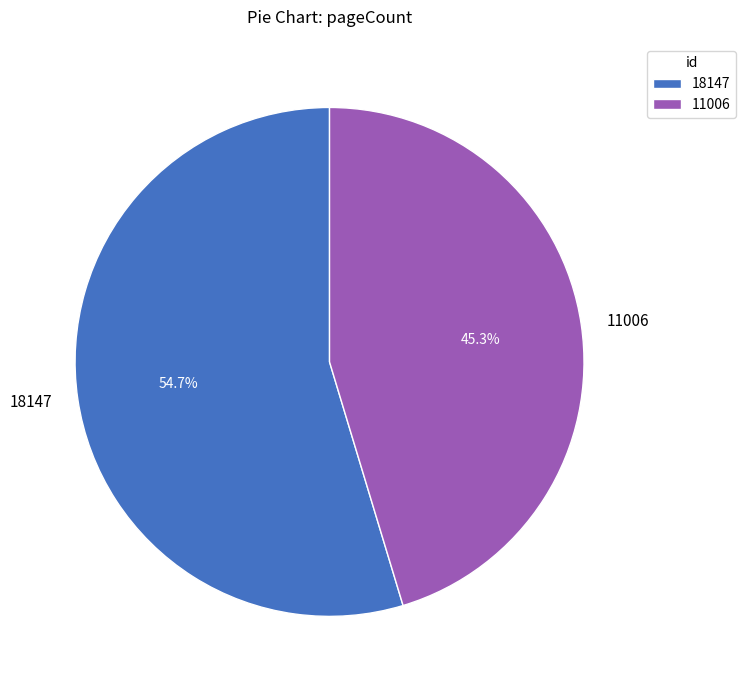

What portion of the pie excludes 11006?

54.7%